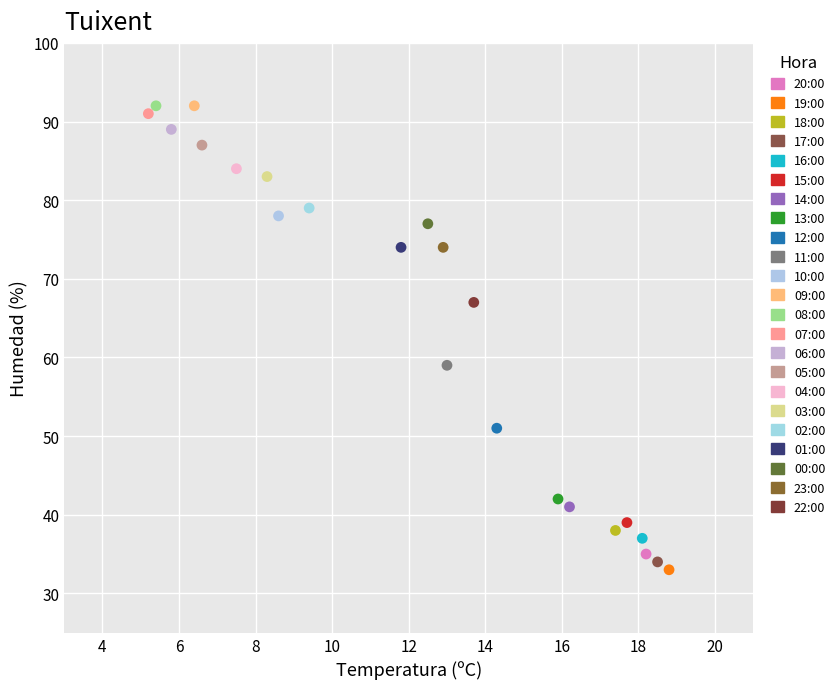

What are all the series names shown in the legend?

20:00, 19:00, 18:00, 17:00, 16:00, 15:00, 14:00, 13:00, 12:00, 11:00, 10:00, 09:00, 08:00, 07:00, 06:00, 05:00, 04:00, 03:00, 02:00, 01:00, 00:00, 23:00, 22:00